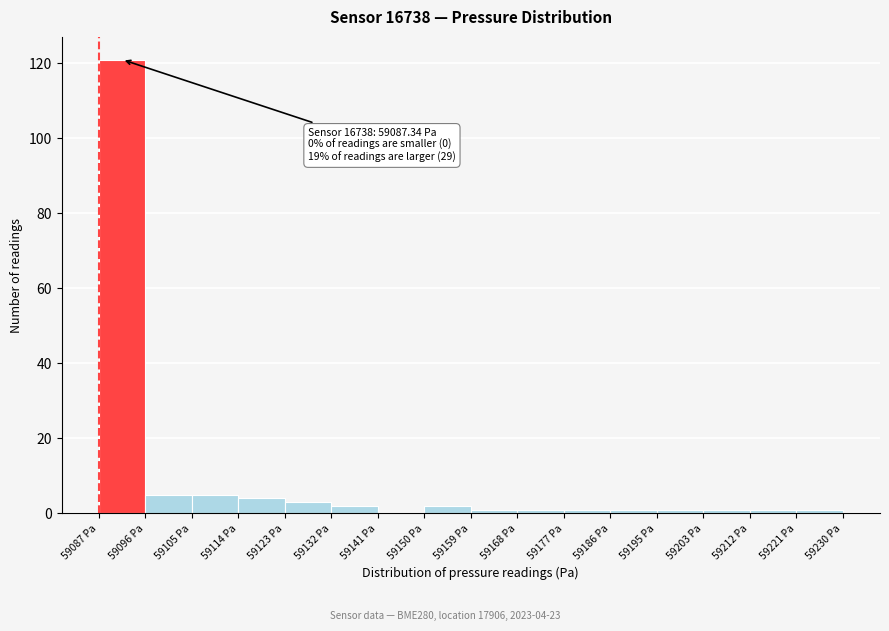

Over which range of the x-axis is the bar tallest?

59087 to 59096